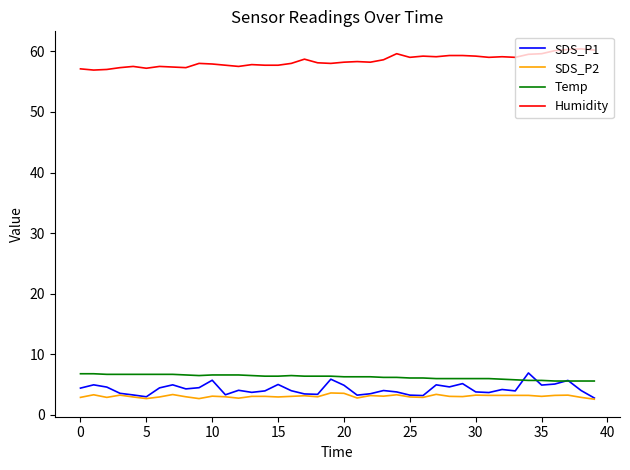

What is the greatest value displayed?

60.4